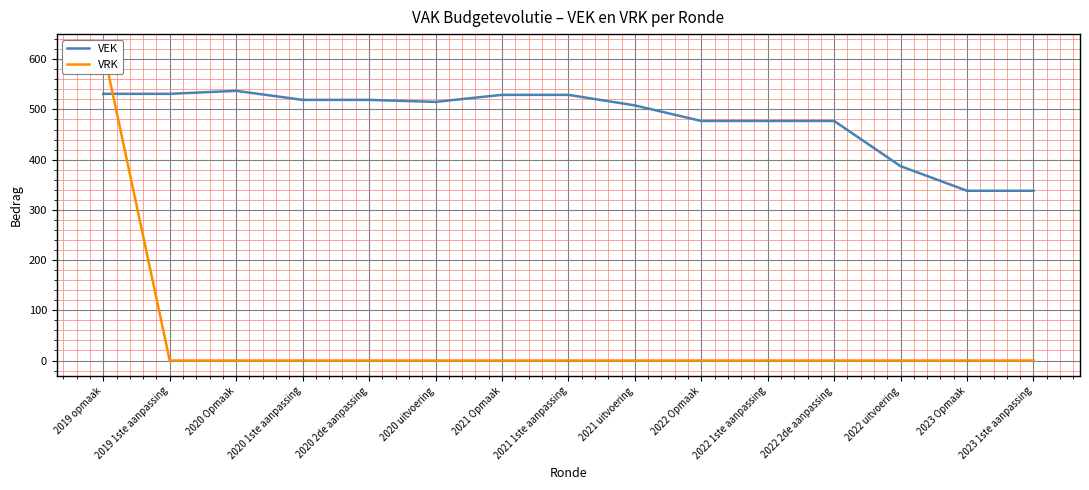

How many intersections are there between VEK and VRK?

1